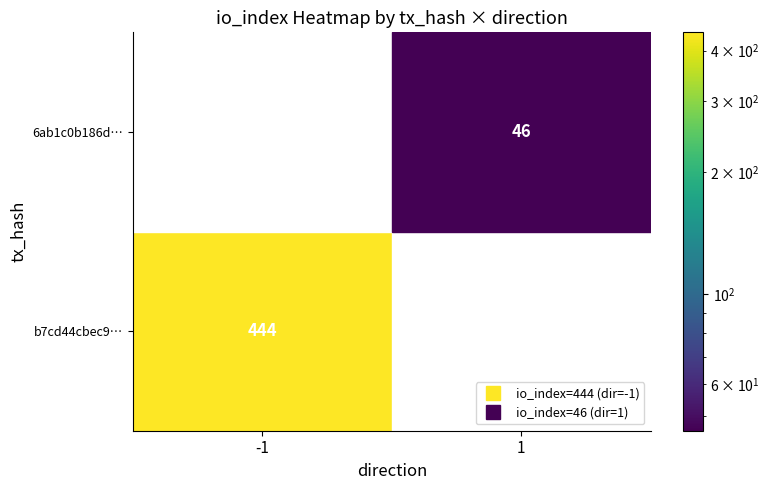

The value of 6ab1c0b186d1fc3362551e3739af114d190959d at io_index is 46. True or false?

True